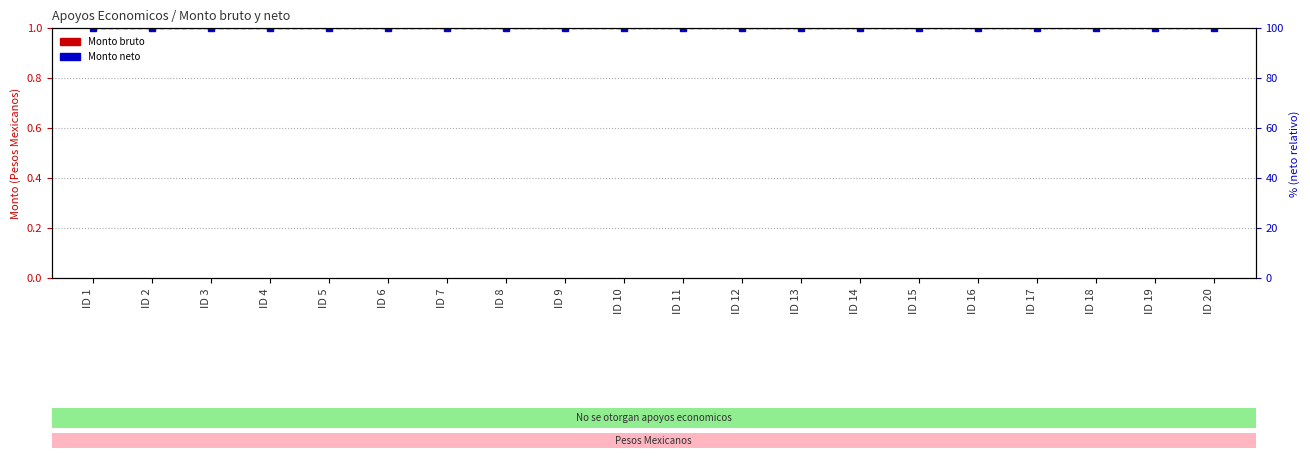

What are all the series names shown in the legend?

Monto bruto, Monto neto (percentile)